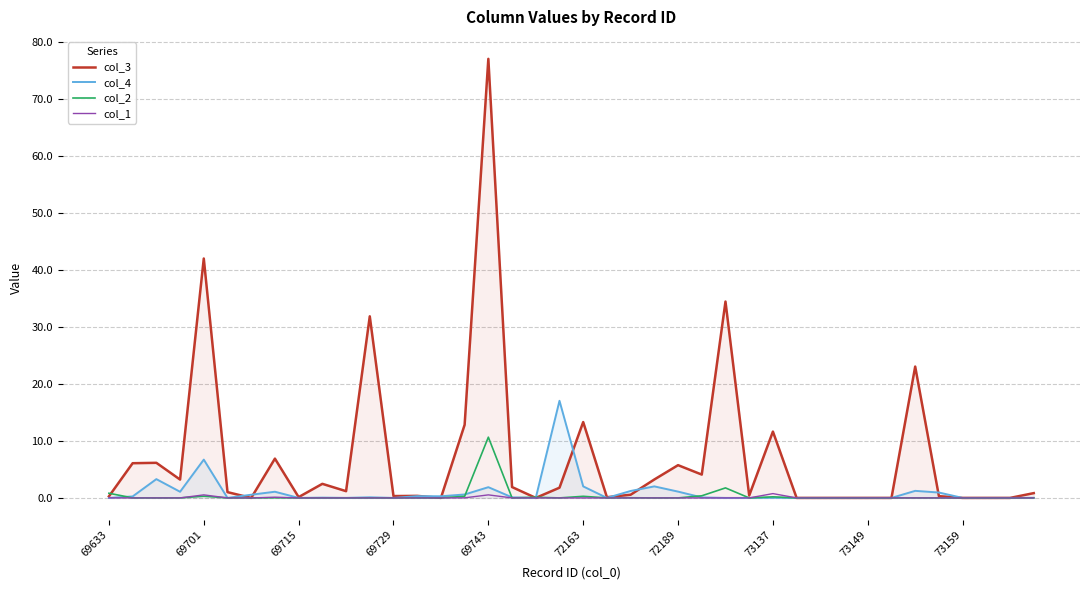

True or false: col_2 has a value of 4.0 at 14.

False